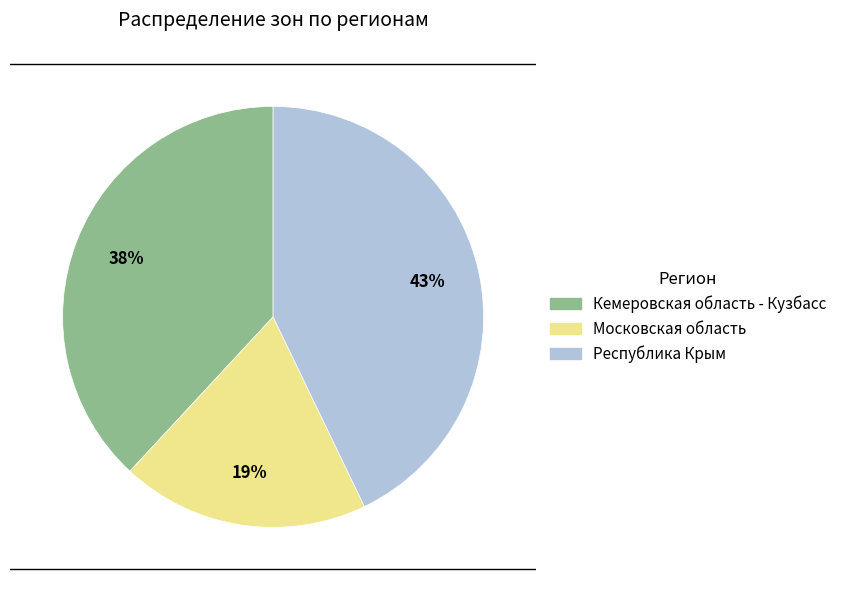

Do Московская область and Кемеровская область - Кузбасс together represent more than half of the pie?

Yes